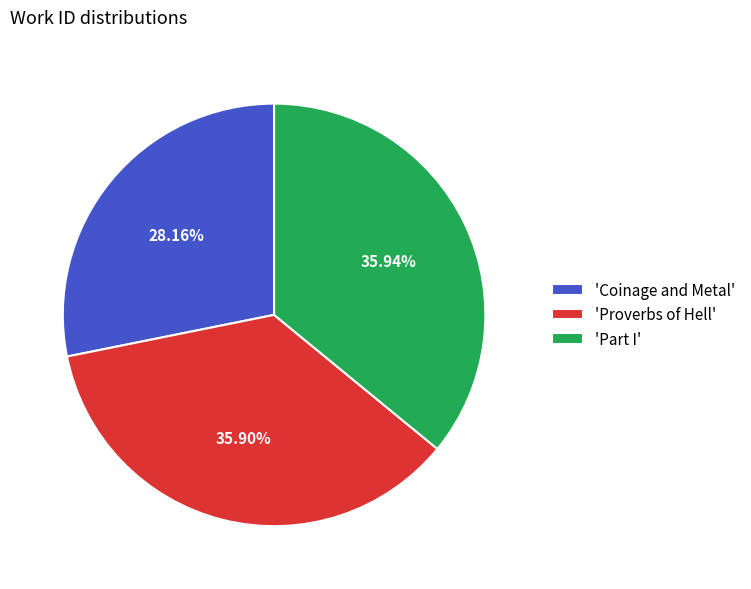

What is the ratio of the value at 'Part I' to the value at 'Coinage and Metal'?

1.3